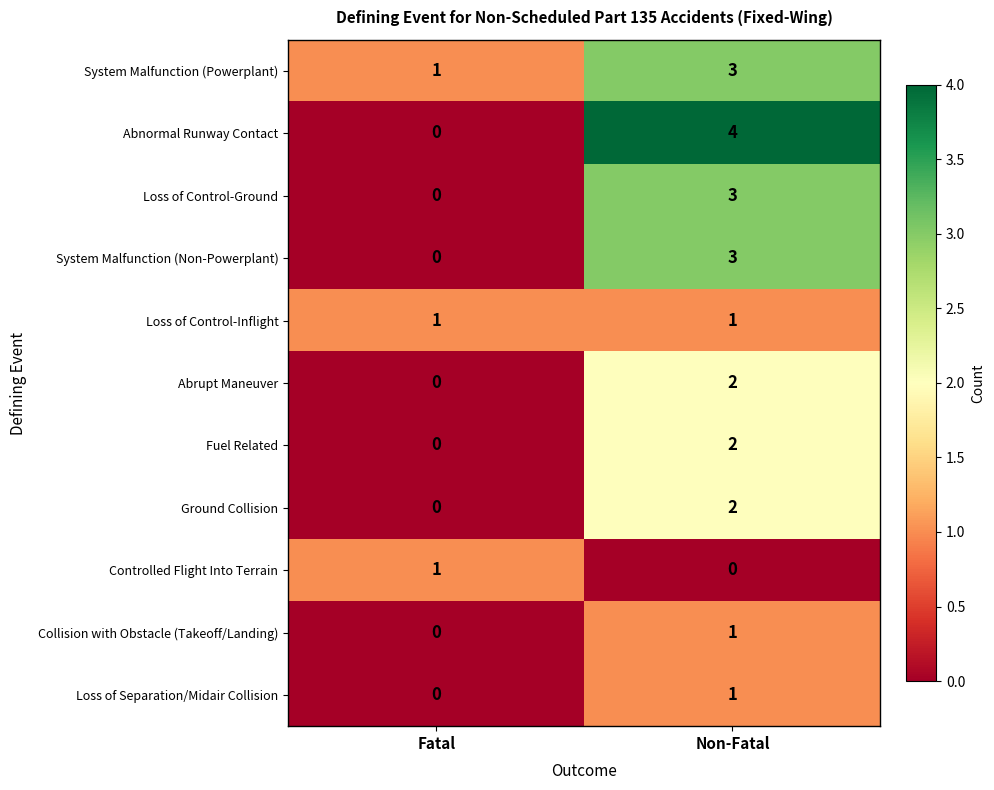

Which category has the highest value in the System Malfunction (Powerplant) series?

Non-Fatal